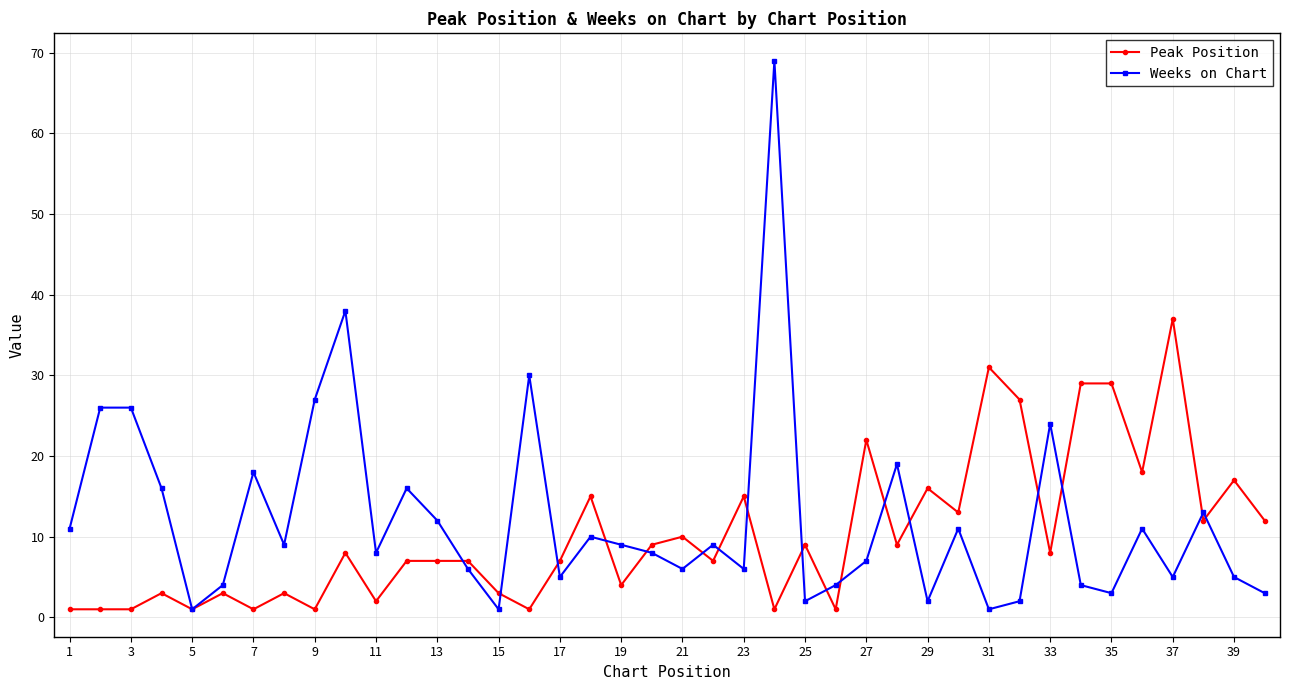

Rank the series by their maximum value, from lowest to highest.

Peak Position, Weeks on Chart